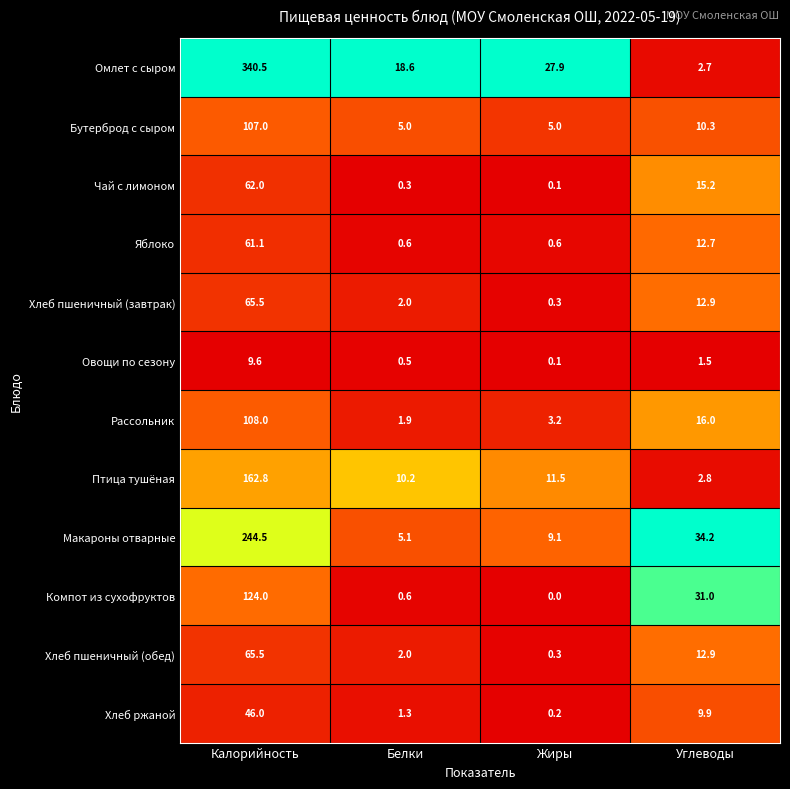

Which series has the largest total across all categories?

Омлет с сыром